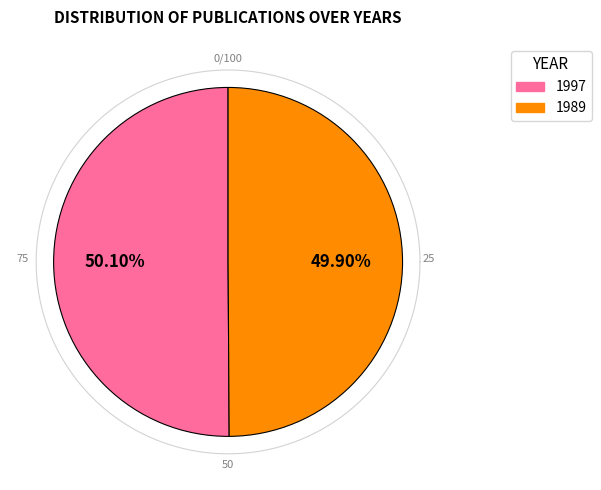

To the nearest percent, what is the average slice percentage?

50%